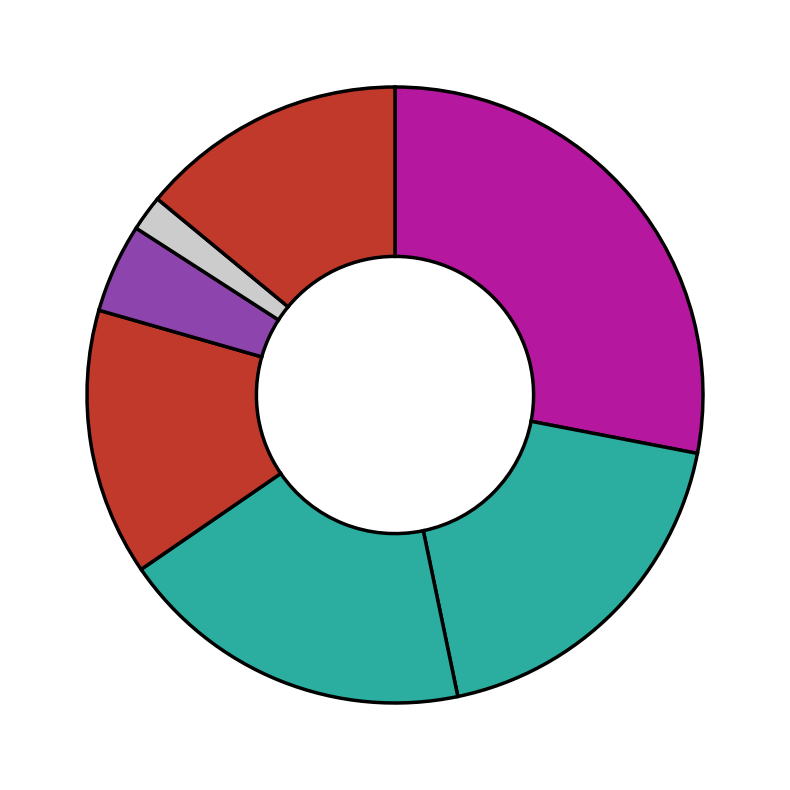

How many slices are in this pie chart?

7